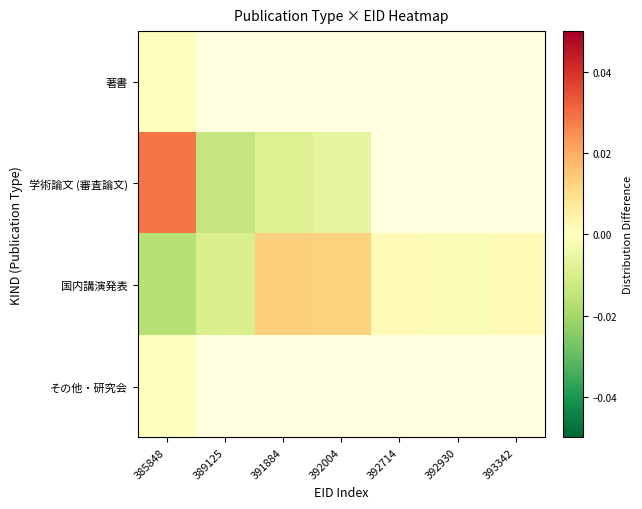

How many data points in 国内講演発表 are above 0?

4